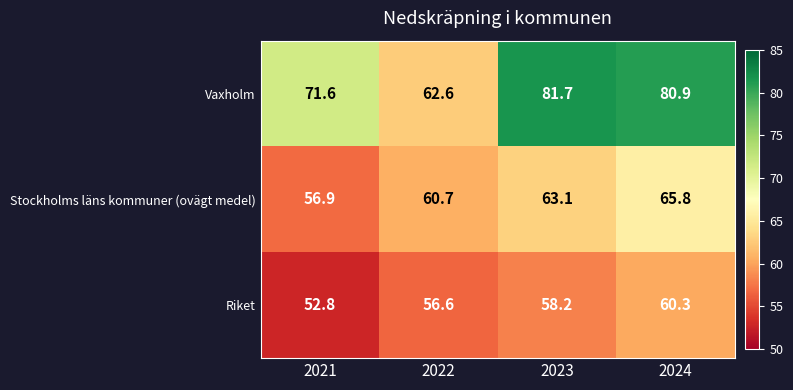

What is the difference between the Vaxholm values at 2022 and 2023?

19.1